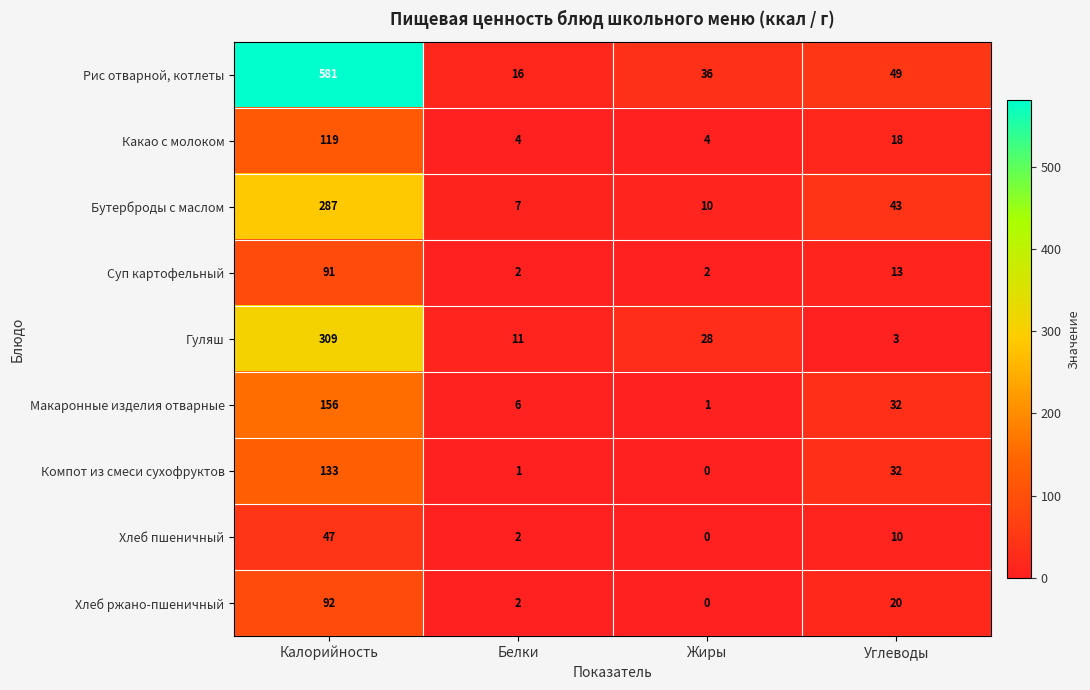

What is the difference between the Макаронные изделия отварные values at Белки and Жиры?

5